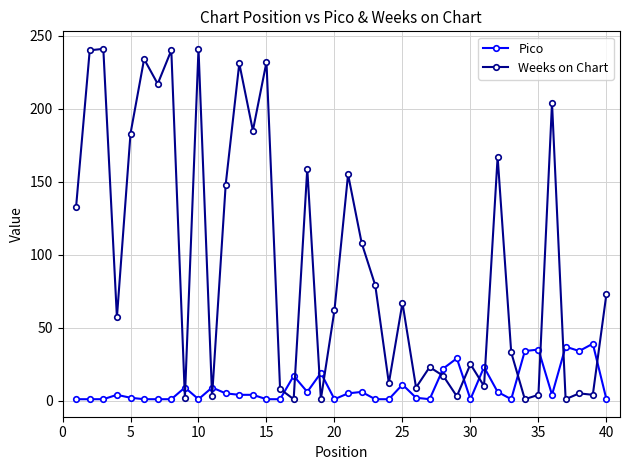

True or false: Weeks on Chart and Pico intersect in this chart.

True